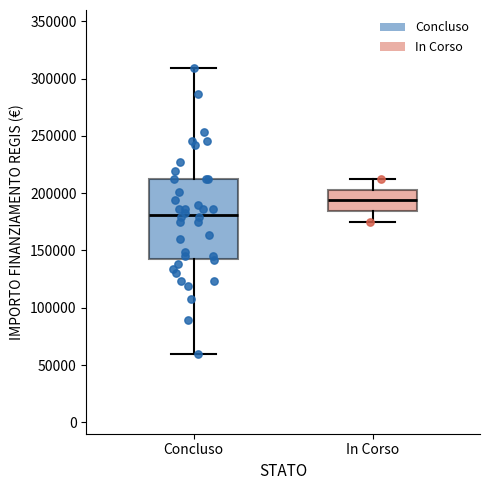

Reading left to right, transcribe this box plot: for each box, give where its median line is, the range the box spans, and where its two whiskers end, as read against the y-axis. The values are not printed on the chart, so give them approximately, as read against the axis.

Concluso: median 180000, box 145000 to 210000, whiskers 60000 to 310000
In Corso: median 195000, box 185000 to 205000, whiskers 175000 to 210000